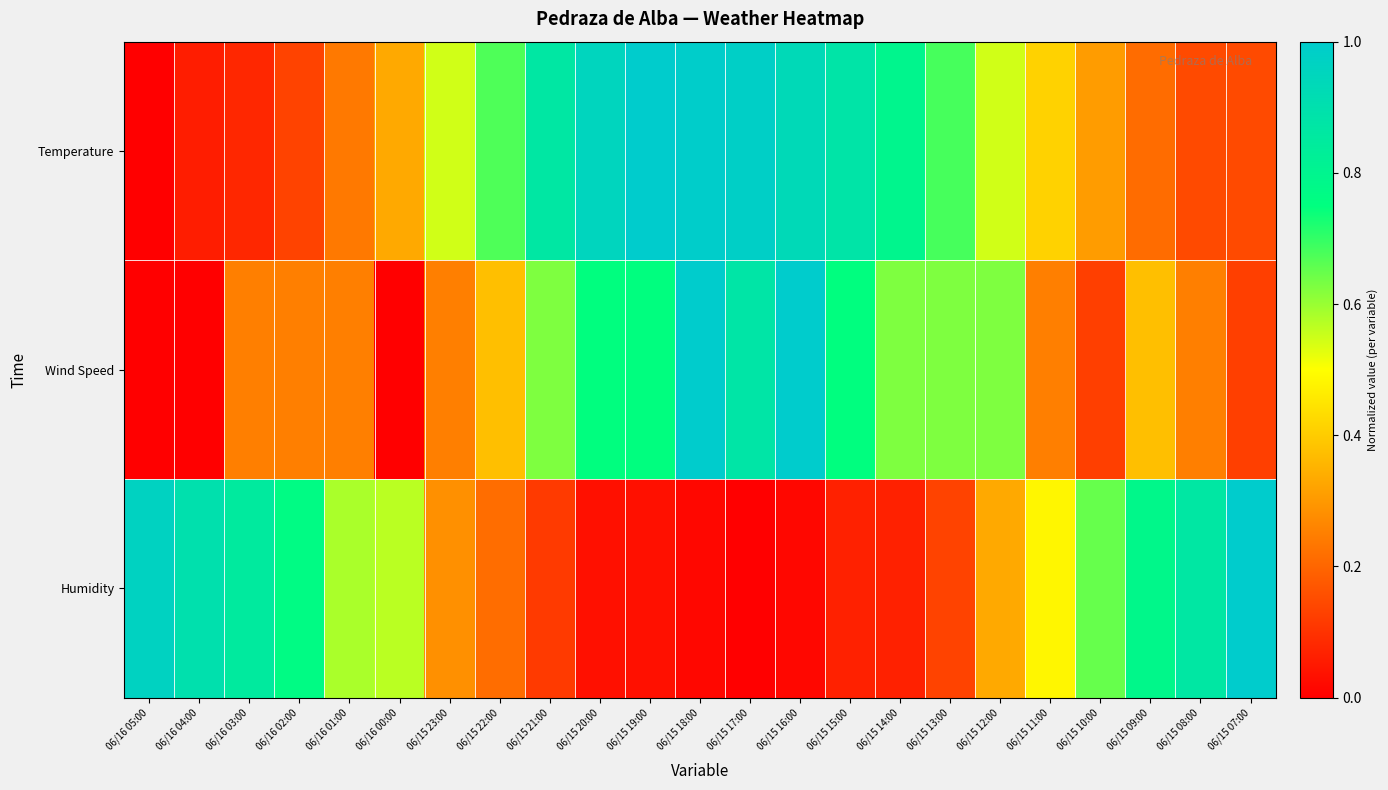

Rank the series by their average value, from lowest to highest.

Humidity, Wind Speed, Temperature